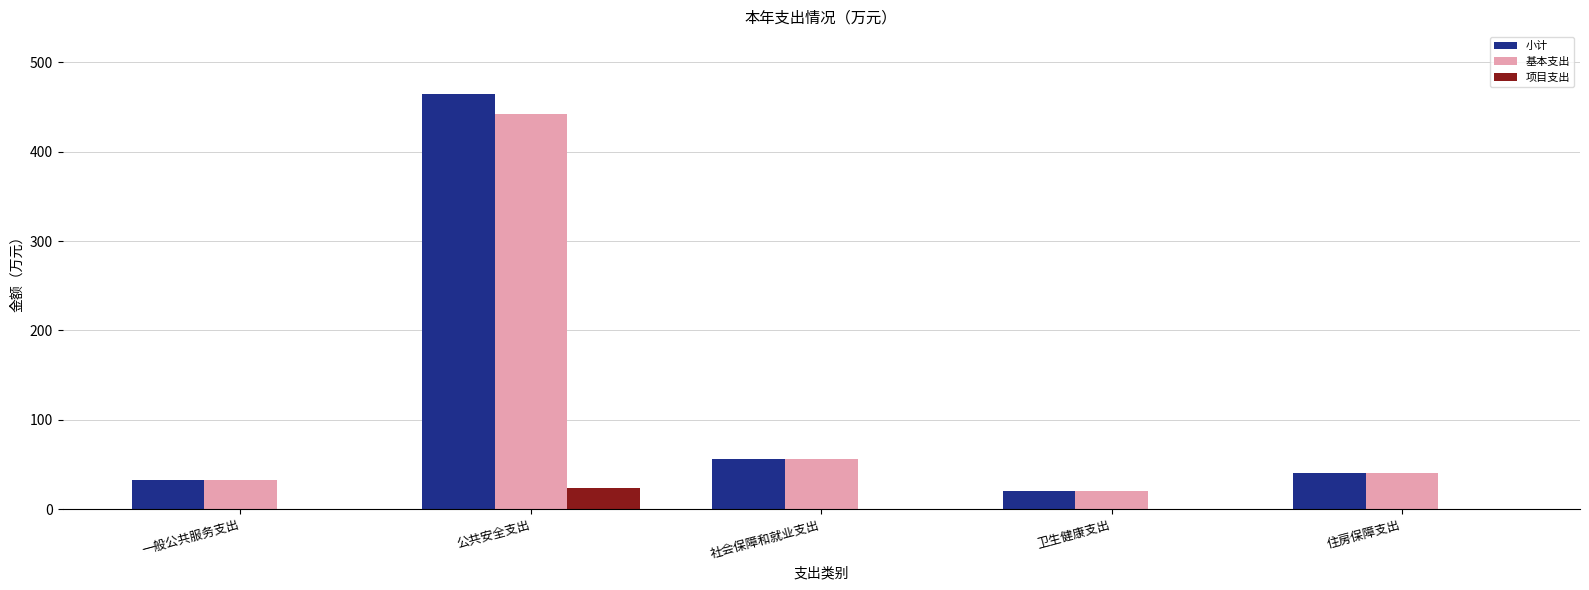

How many groups of bars are there?

5